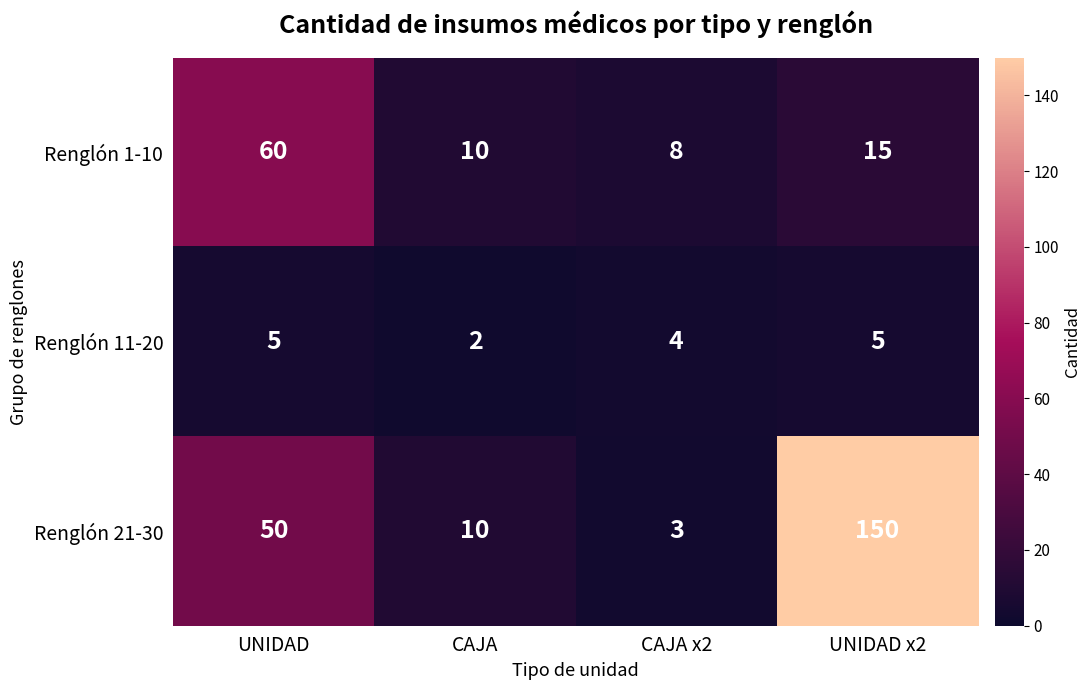

What value does the Renglón 11-20 series have at CAJA x2?

4